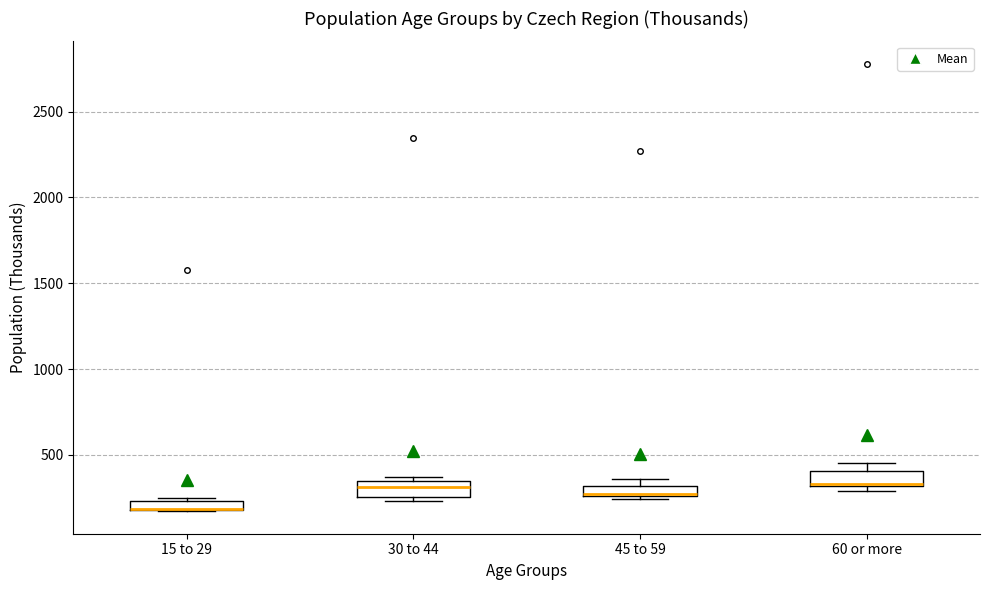

Where is the upper edge of the box for 45 to 59 on the y-axis? The values are not printed on the chart, so give them approximately, as read against the axis.

300